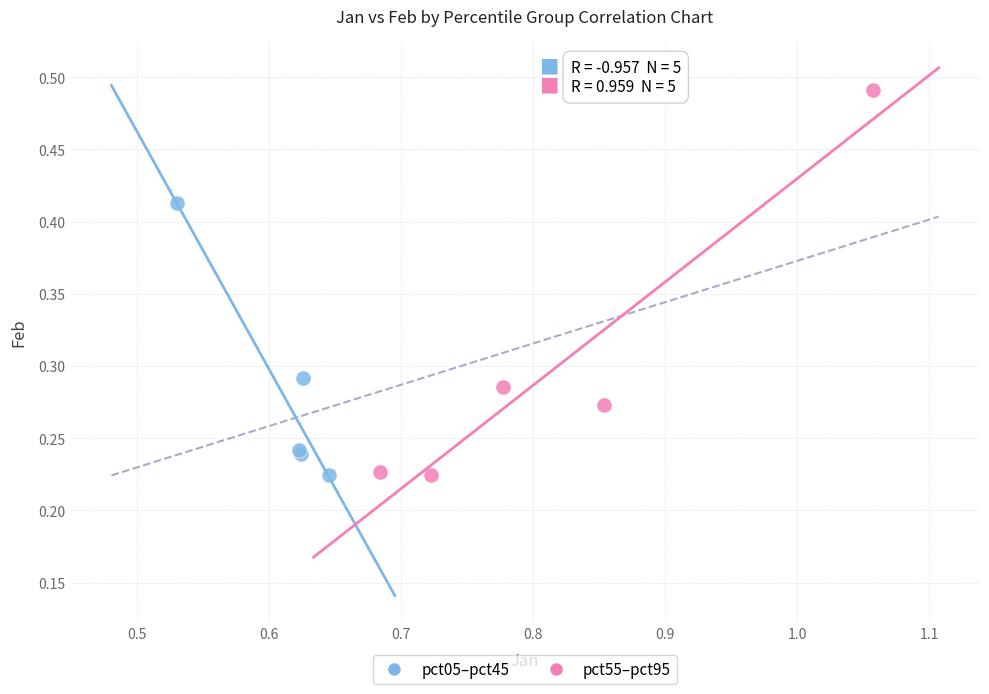

Which series reaches the maximum Y coordinate?

pct55–pct95